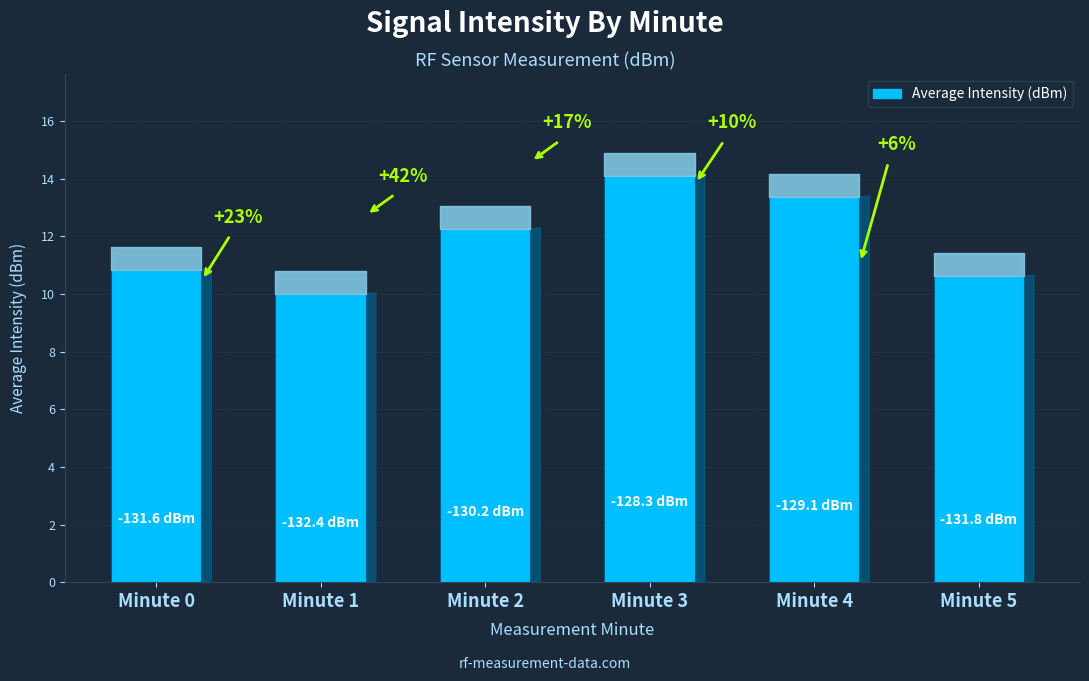

List the labels in order of value, largest first.

Minute 3, Minute 4, Minute 2, Minute 0, Minute 5, Minute 1